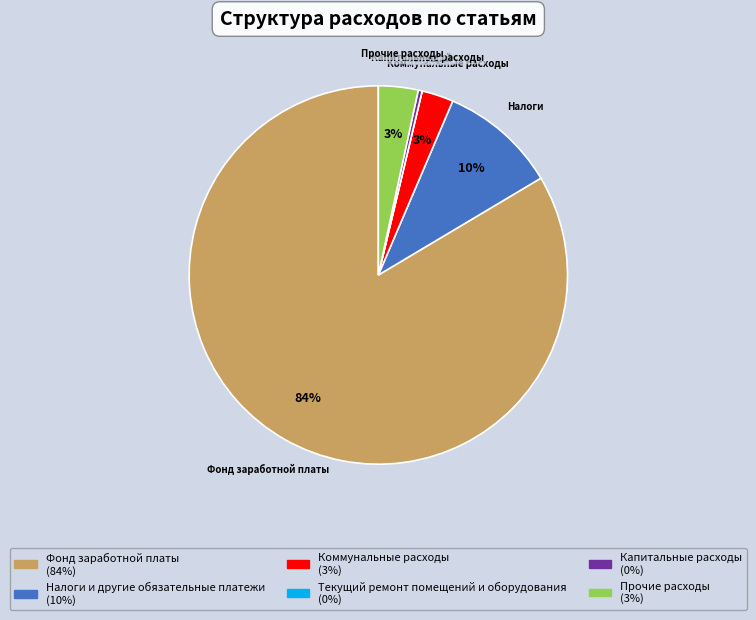

Does any single category account for the majority?

Yes